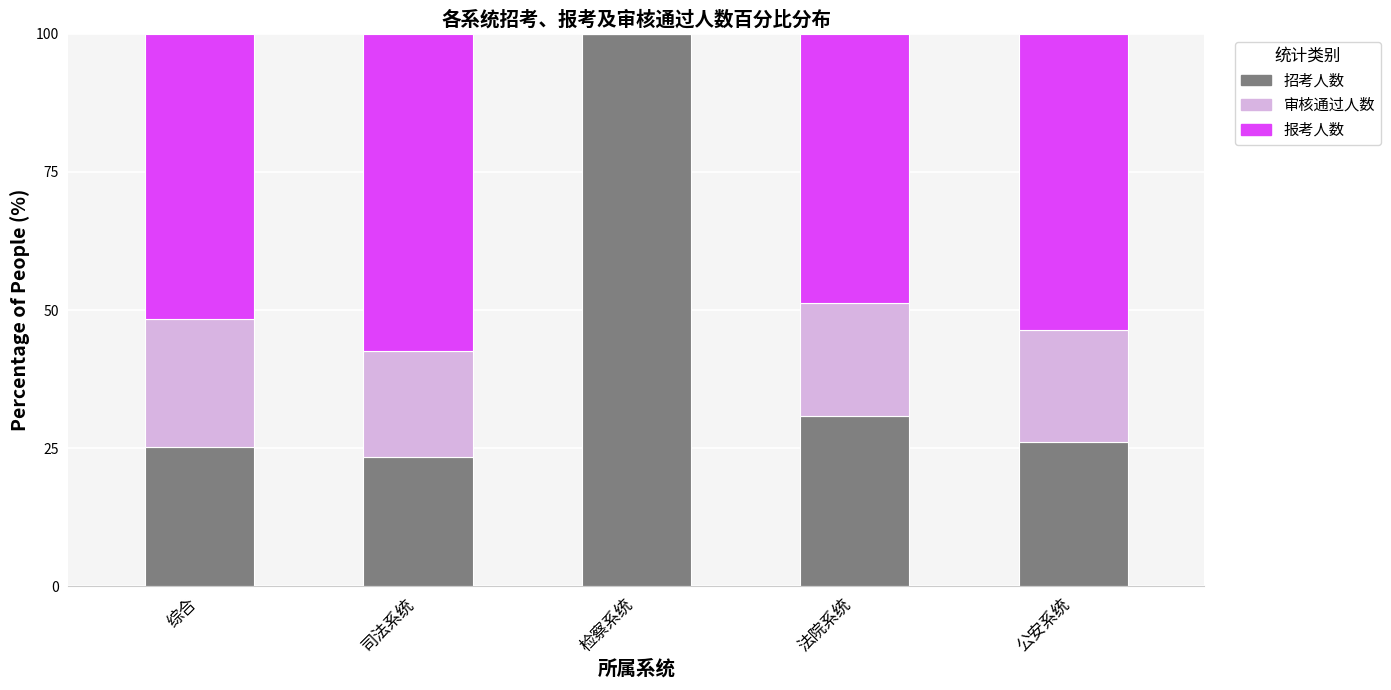

At which label does 招考人数 reach its peak?

检察系统